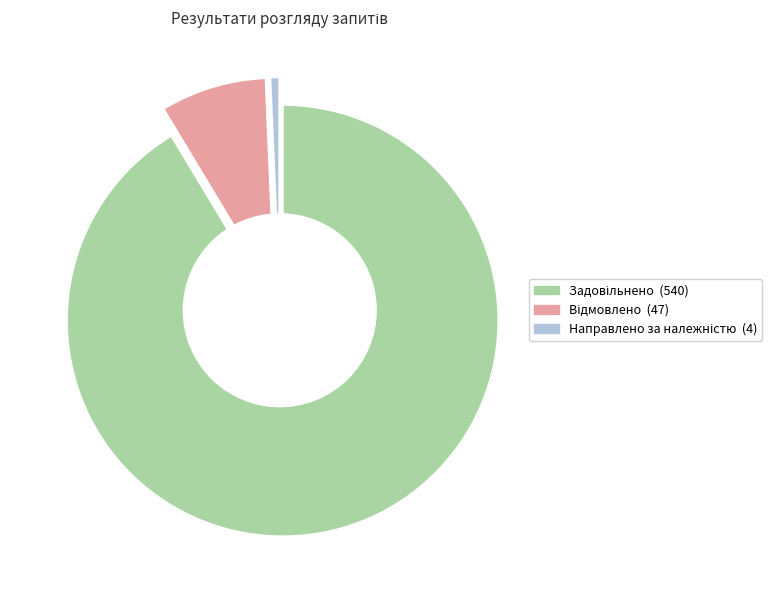

What is the change in value from Задовільнено to Направлено за належністю?

-536